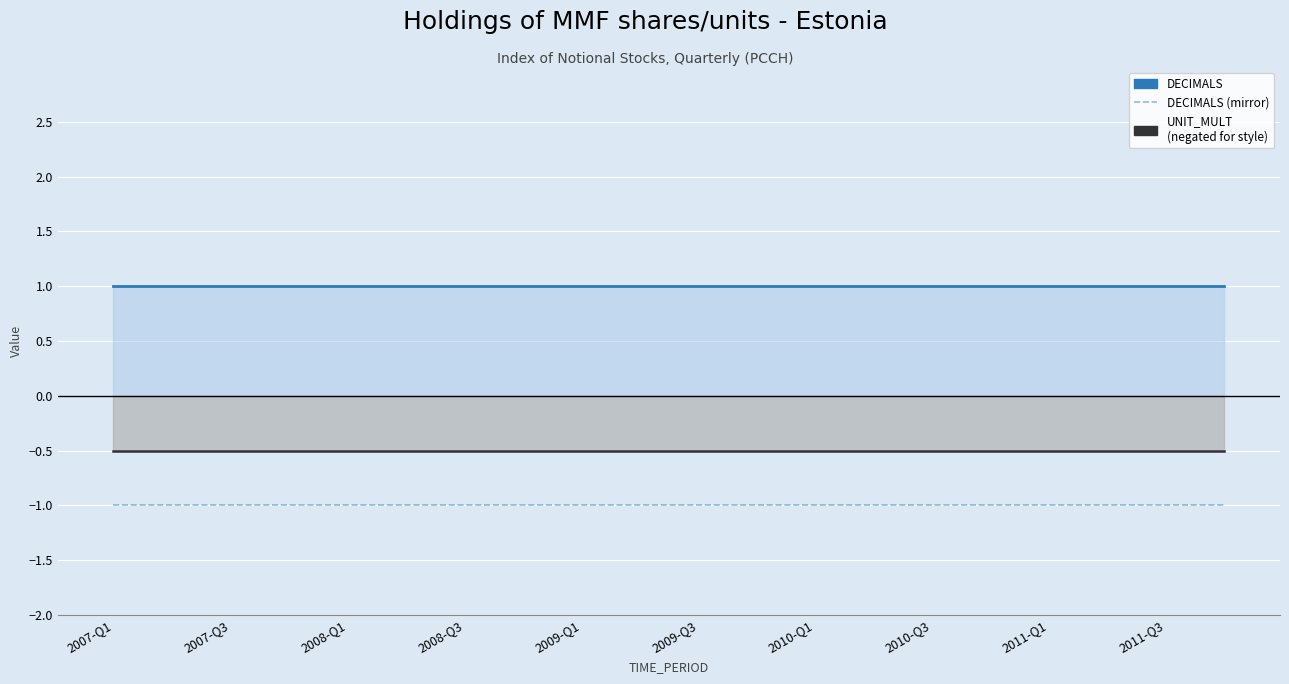

What position from the right is 2010-Q3?

6